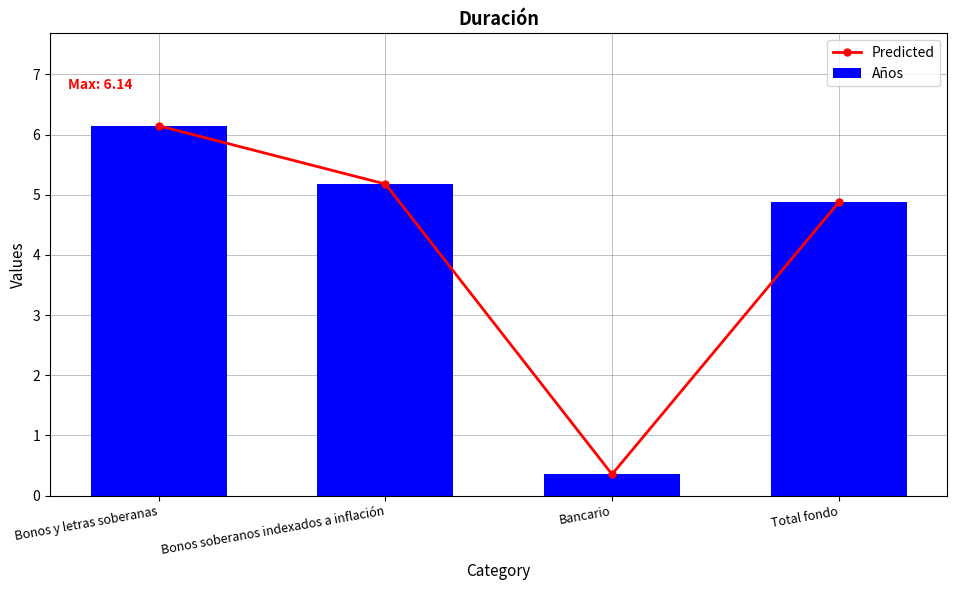

What is the smallest value displayed?

0.4